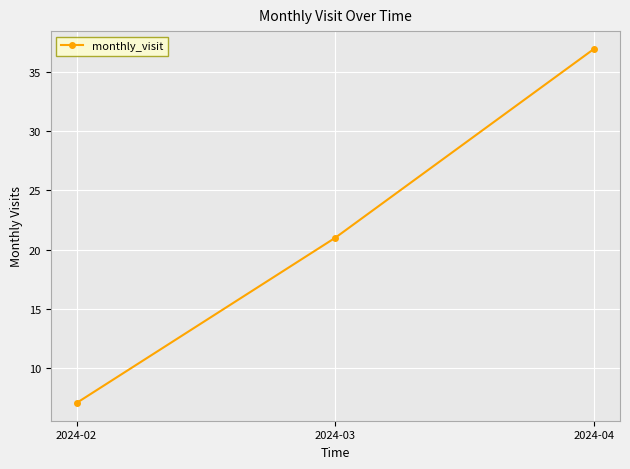

What is the ratio of the value at 2024-03 to the value at 2024-02?

3.0